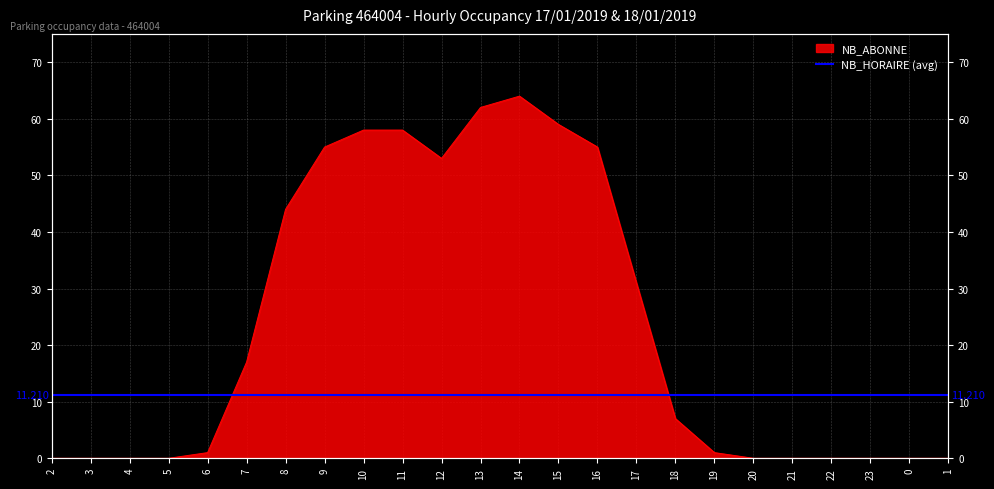

What position from the right is 5?

21